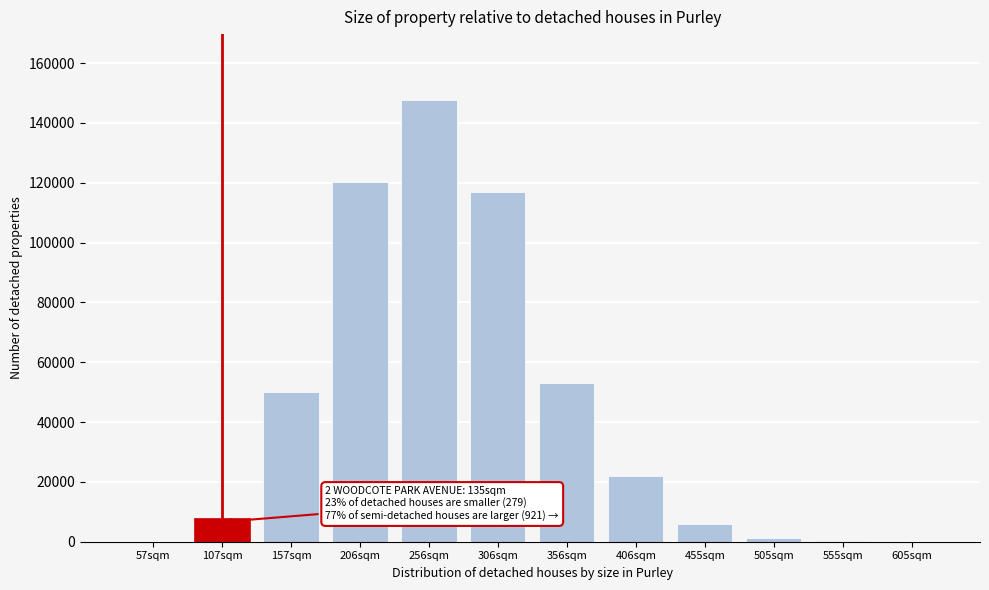

Is it true that the value at 406sqm is 32698?

False